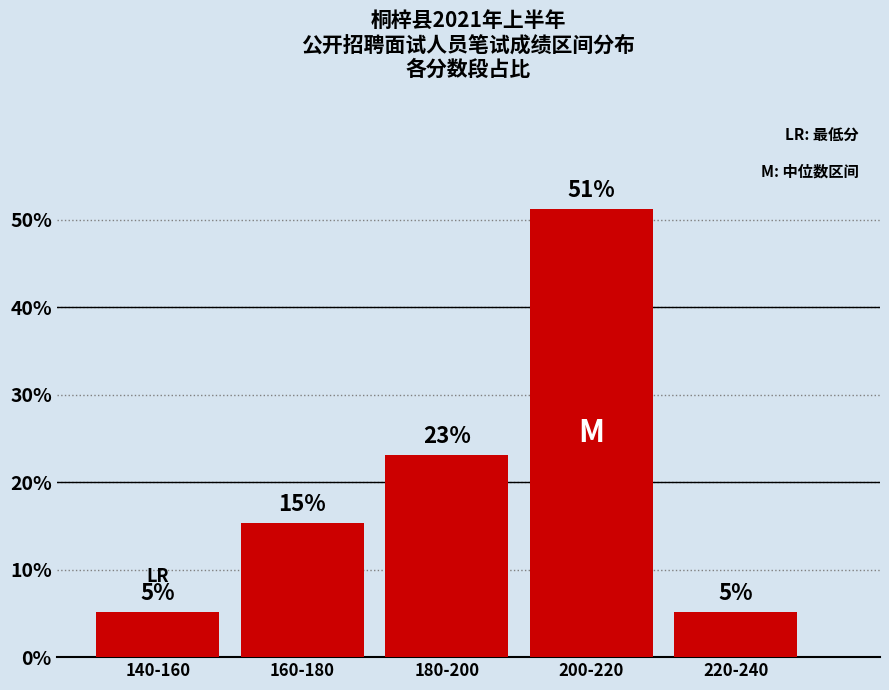

How many bars are there in total?

5